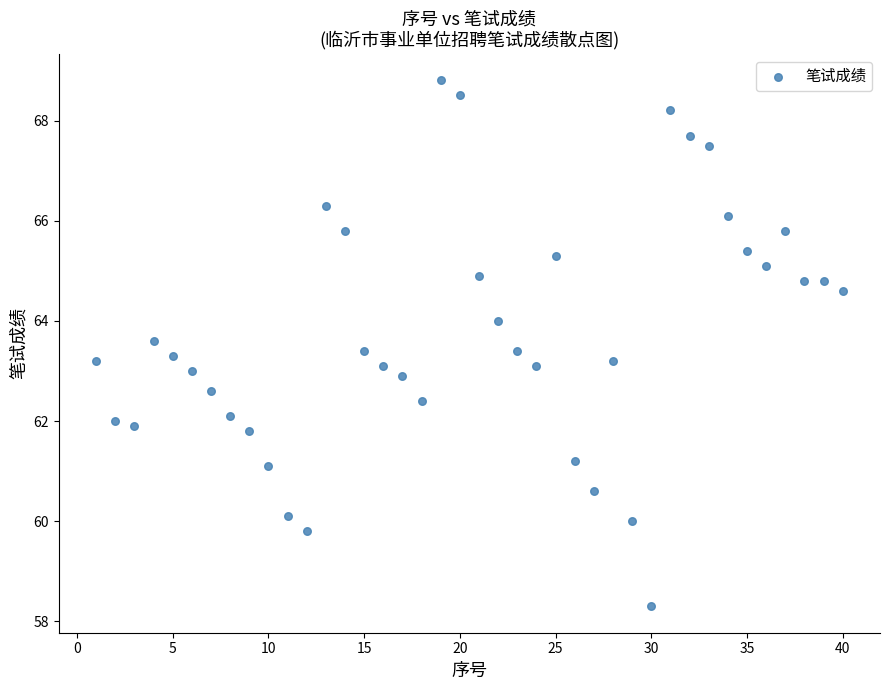

What is the range of X values (max minus min)?

39.0